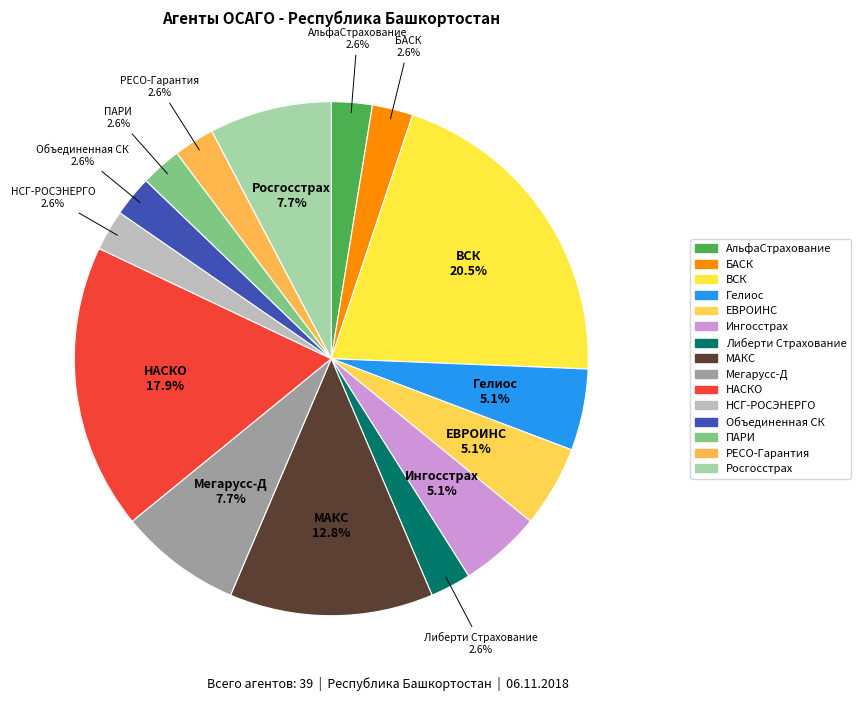

Is the sum of Гелиос and НАСКО greater than half?

No